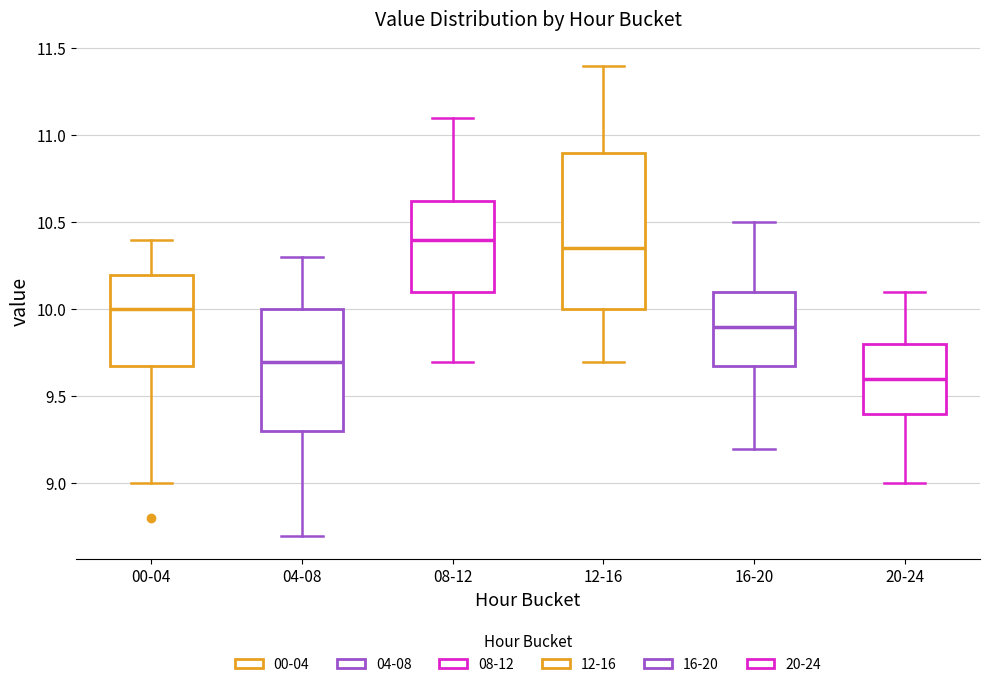

Reading left to right, transcribe this box plot: for each box, give where its median line is, the range the box spans, and where its two whiskers end, as read against the y-axis. The values are not printed on the chart, so give them approximately, as read against the axis.

00-04: median 10.00, box 9.70 to 10.20, whiskers 9.00 to 10.40
04-08: median 9.70, box 9.30 to 10.00, whiskers 8.70 to 10.30
08-12: median 10.40, box 10.10 to 10.65, whiskers 9.70 to 11.10
12-16: median 10.35, box 10.00 to 10.90, whiskers 9.70 to 11.40
16-20: median 9.90, box 9.70 to 10.10, whiskers 9.20 to 10.50
20-24: median 9.60, box 9.40 to 9.80, whiskers 9.00 to 10.10